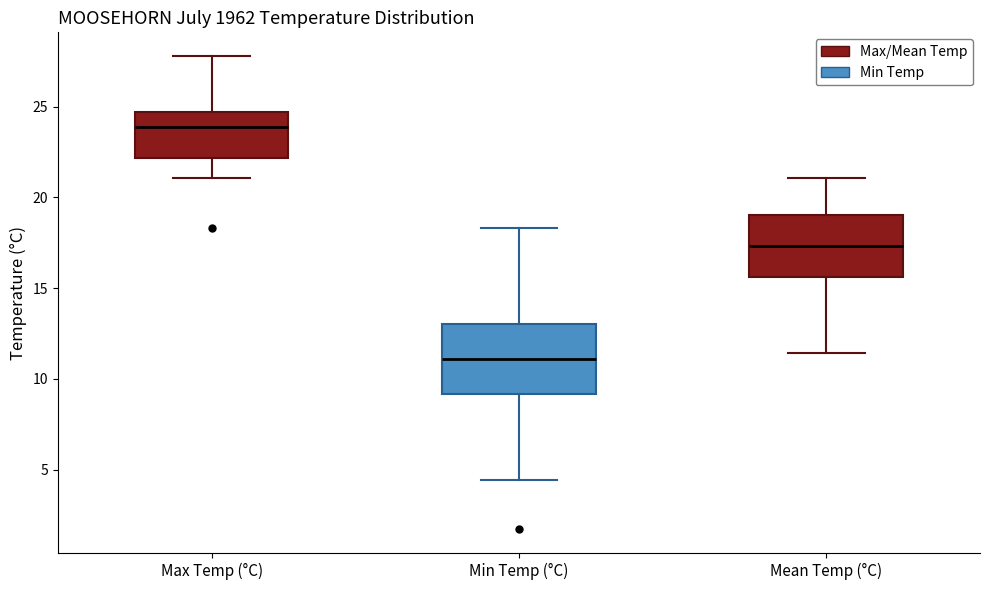

Where is the lower edge of the box for Min Temp (°C) on the y-axis? The values are not printed on the chart, so give them approximately, as read against the axis.

9.0